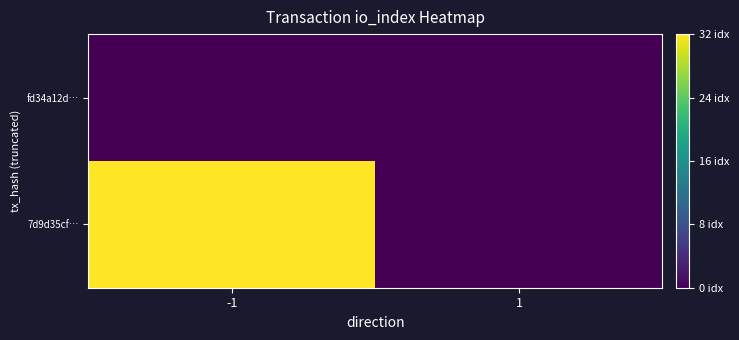

How many series are shown in this chart?

2